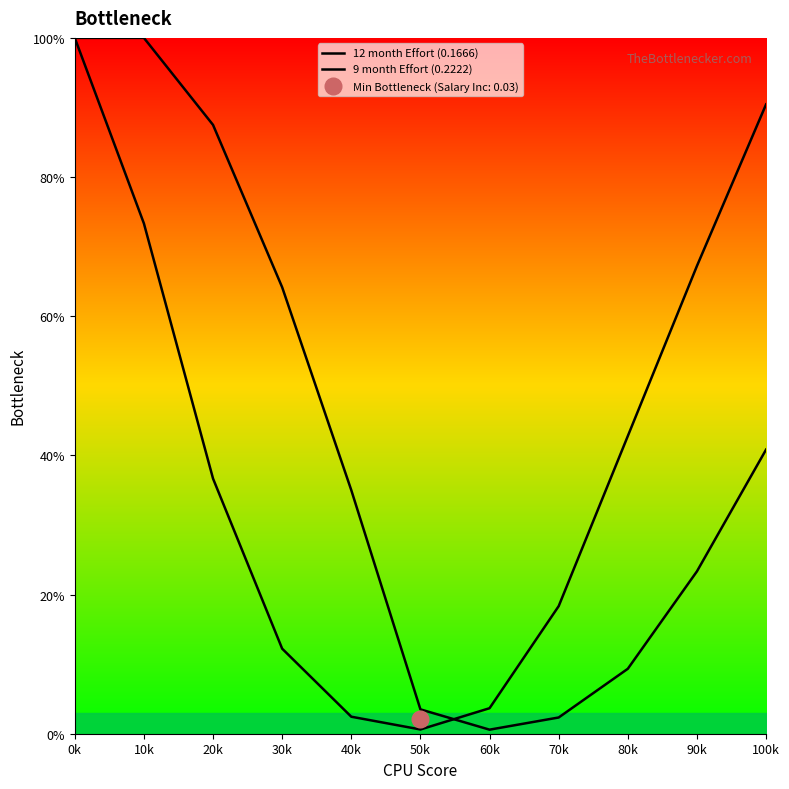

True or false: 9 month Effort (0.2222) has a value of 2.9 at 30k.

False